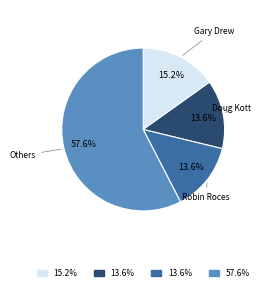

To the nearest percent, what is the average slice percentage?

25%